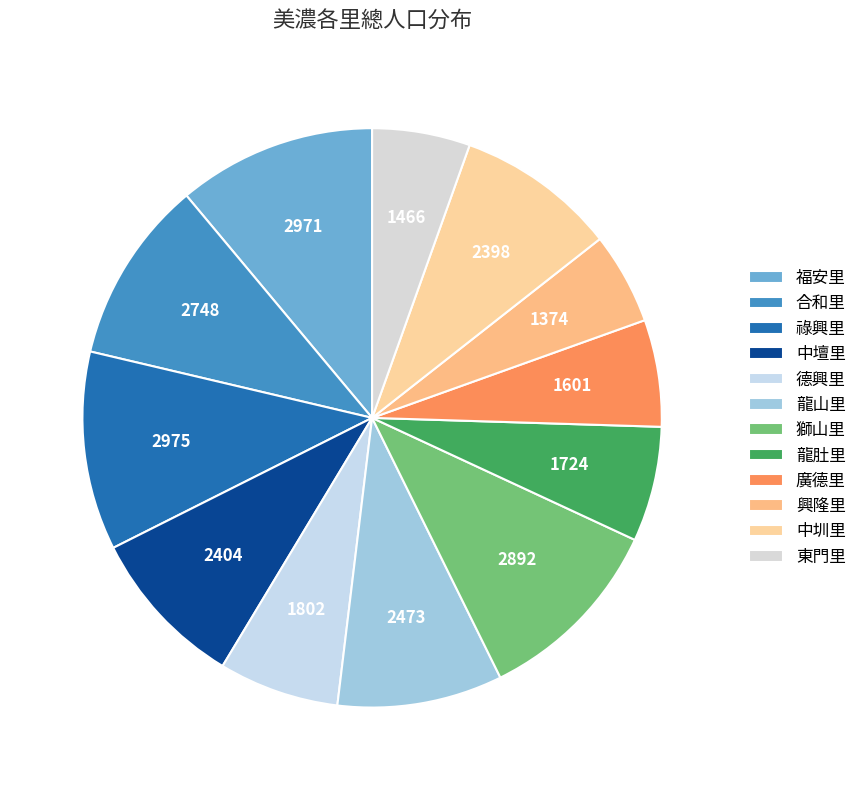

What is the smallest slice in the pie chart?

興隆里